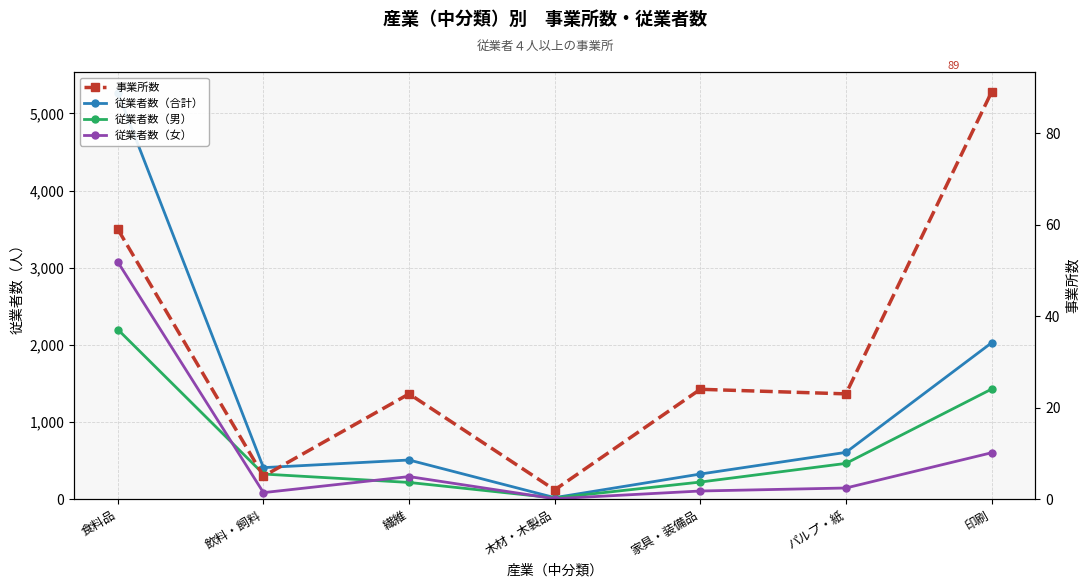

True or false: 従業者数（合計） and 従業者数（女） cross at least once.

False